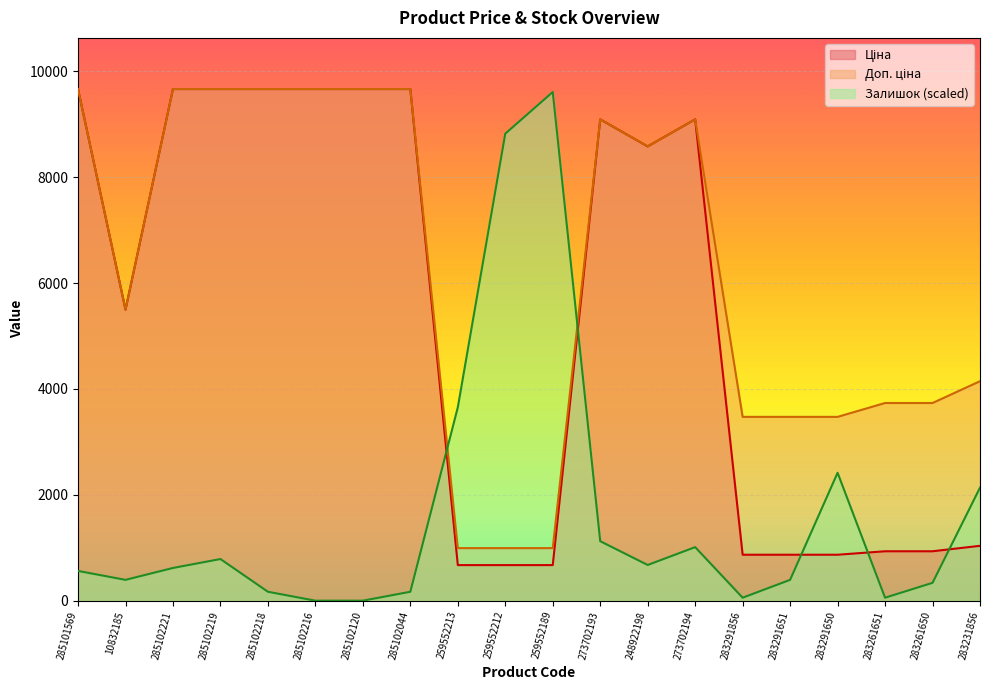

After their last crossing, which series has the higher values: Залишок or Доп. ціна?

Доп. ціна